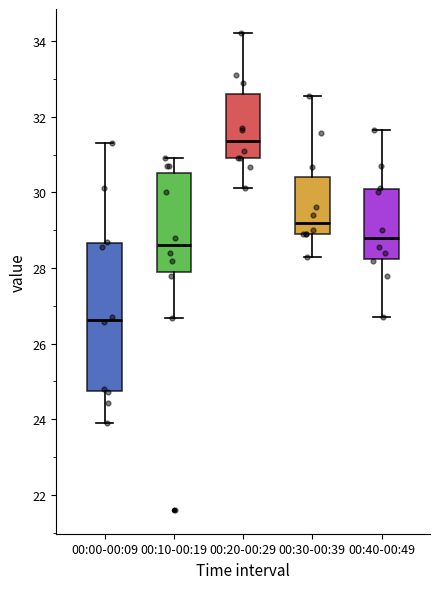

Comparing the boxes themselves (not the whiskers), which one is the tallest?

00:00-00:09